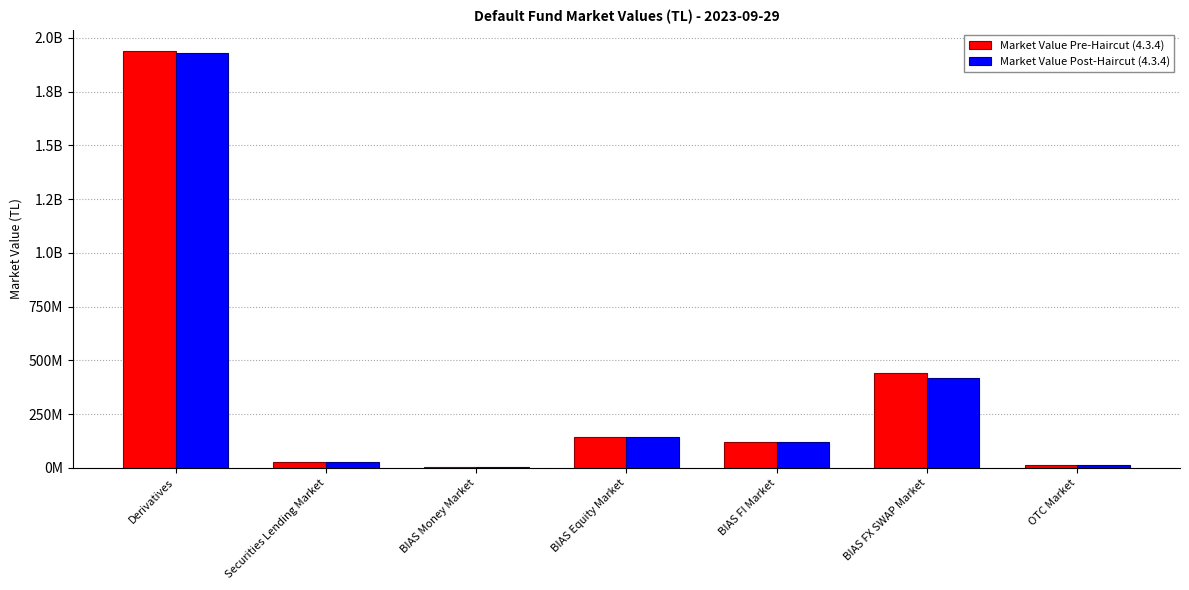

What are all the series names shown in the legend?

Market Value Pre-Haircut (4.3.4), Market Value Post-Haircut (4.3.4)